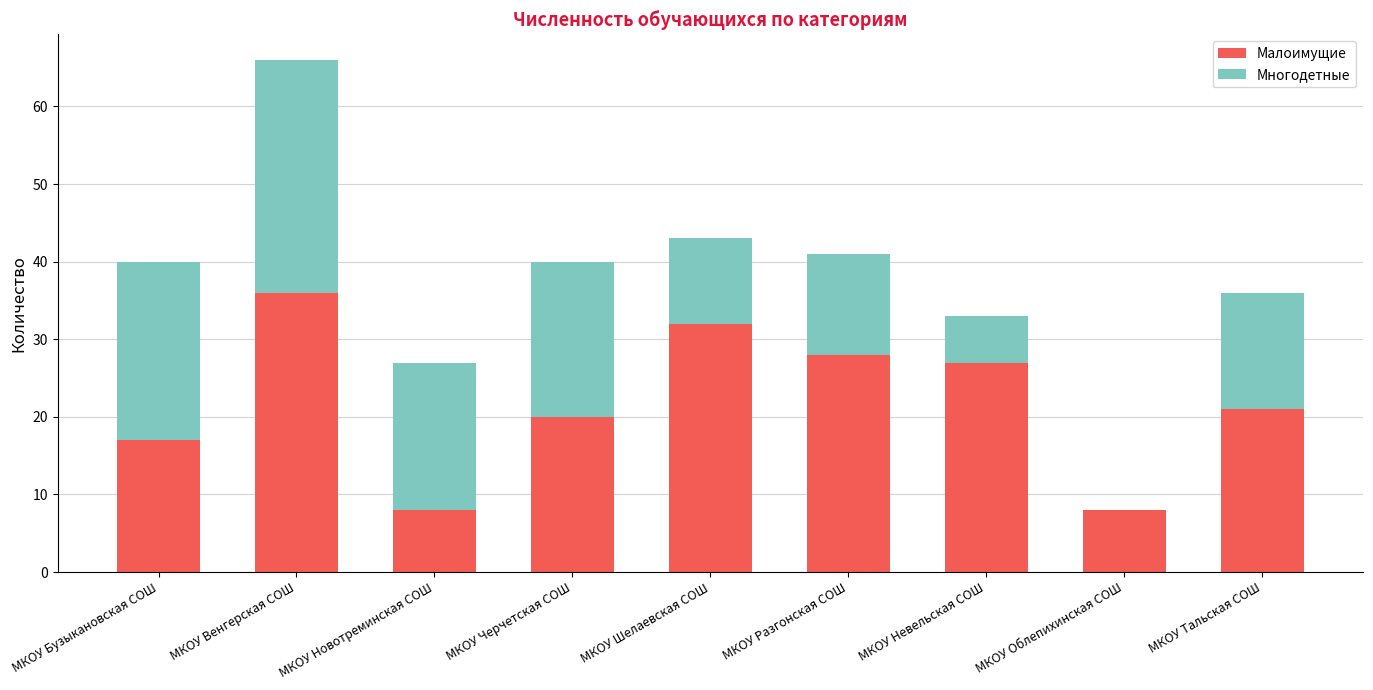

True or false: Малоимущие has a value of 37 at МКОУ Тальская СОШ.

False